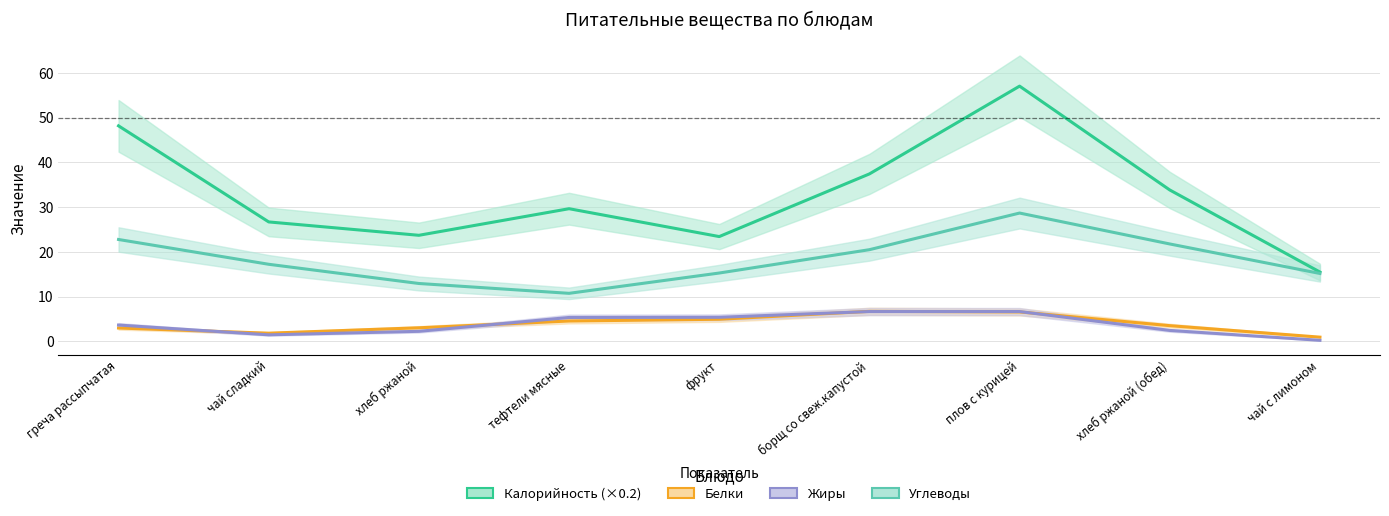

At which label is Калорийность (×0.2) closest to 36?

борщ со свеж.капустой